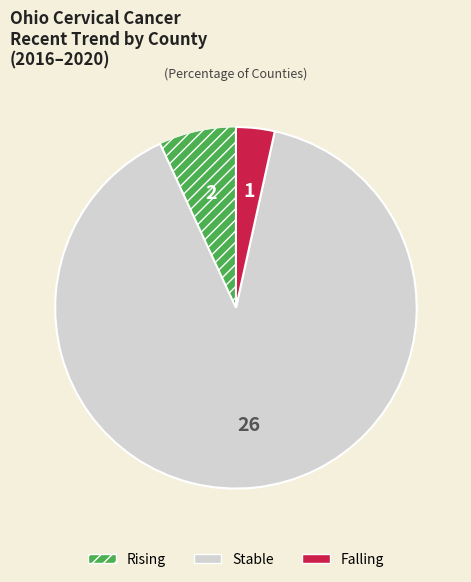

How many slices are in this pie chart?

3